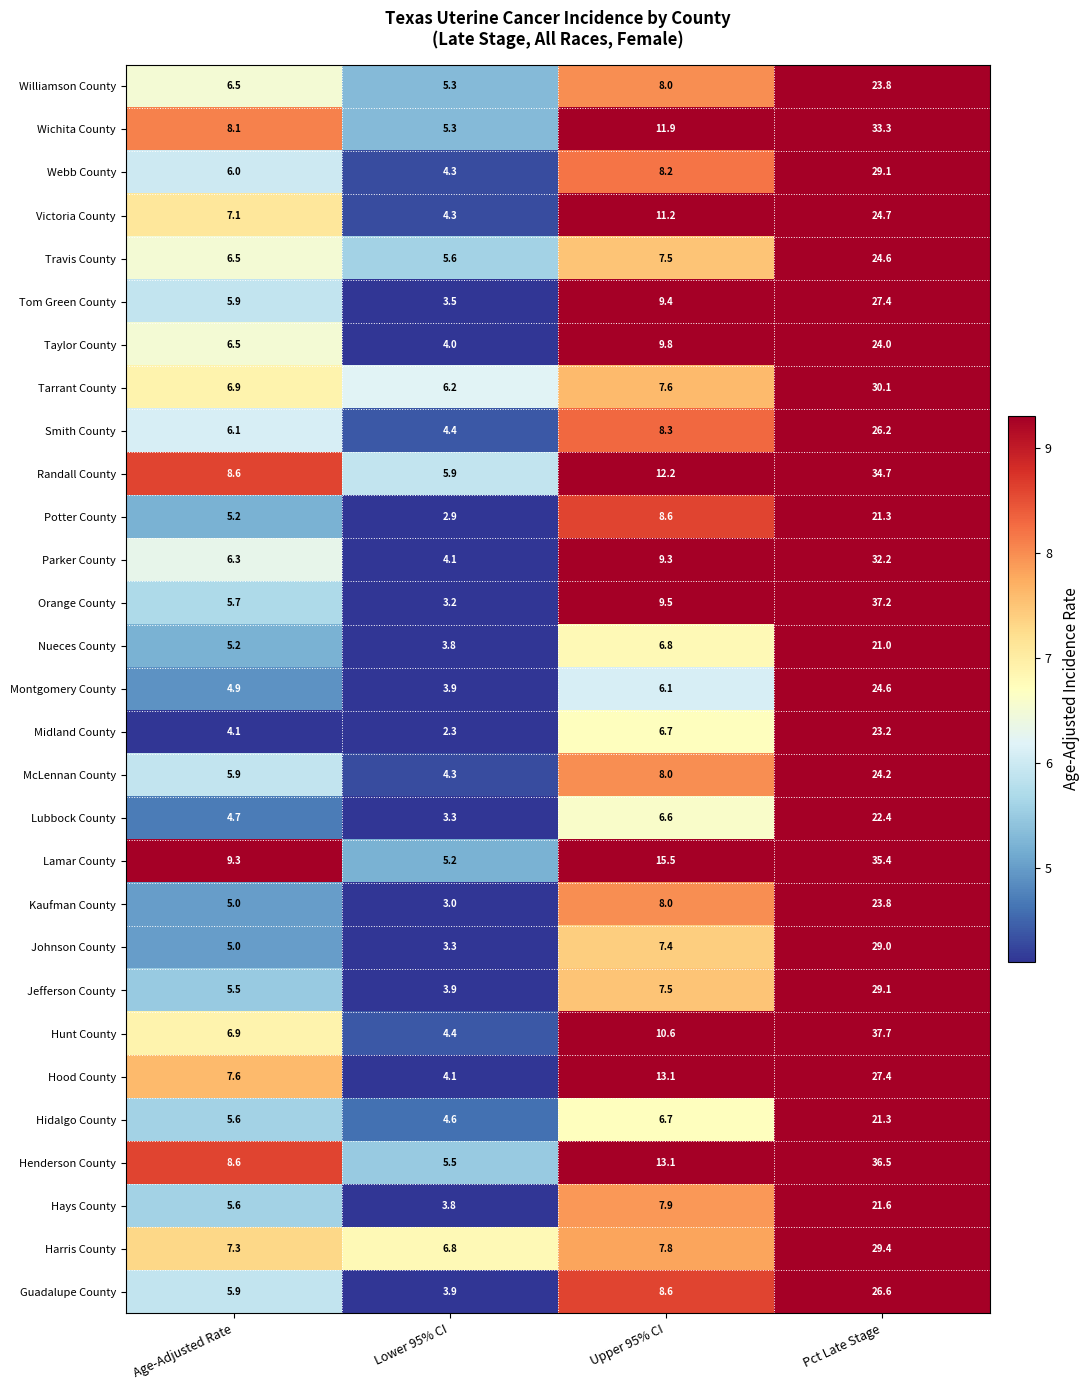

True or false: Potter County has a value of 36.8 at Pct Late Stage.

False